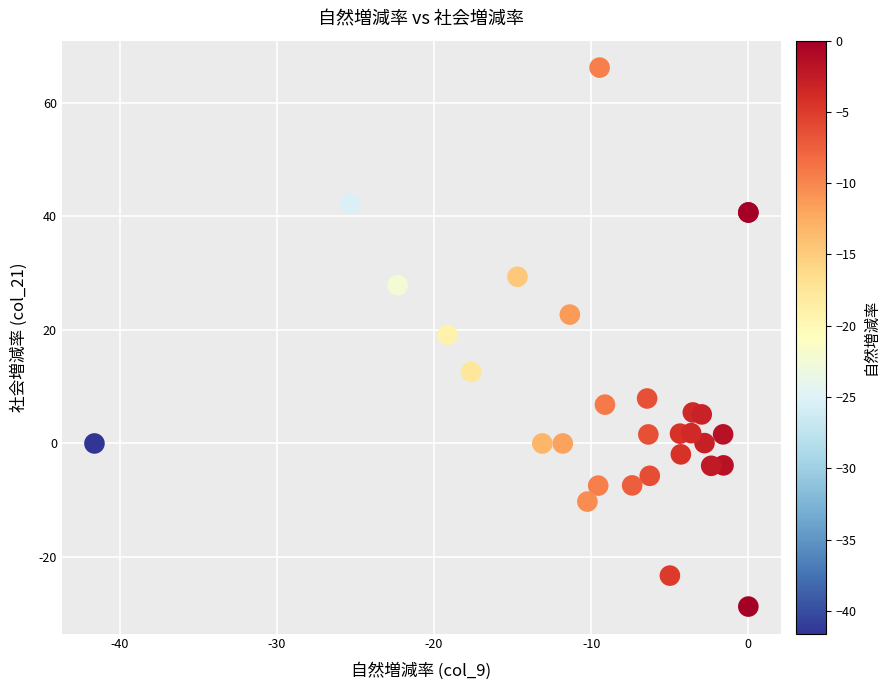

What Y value in the scatter plot is closest to 18?

19.1